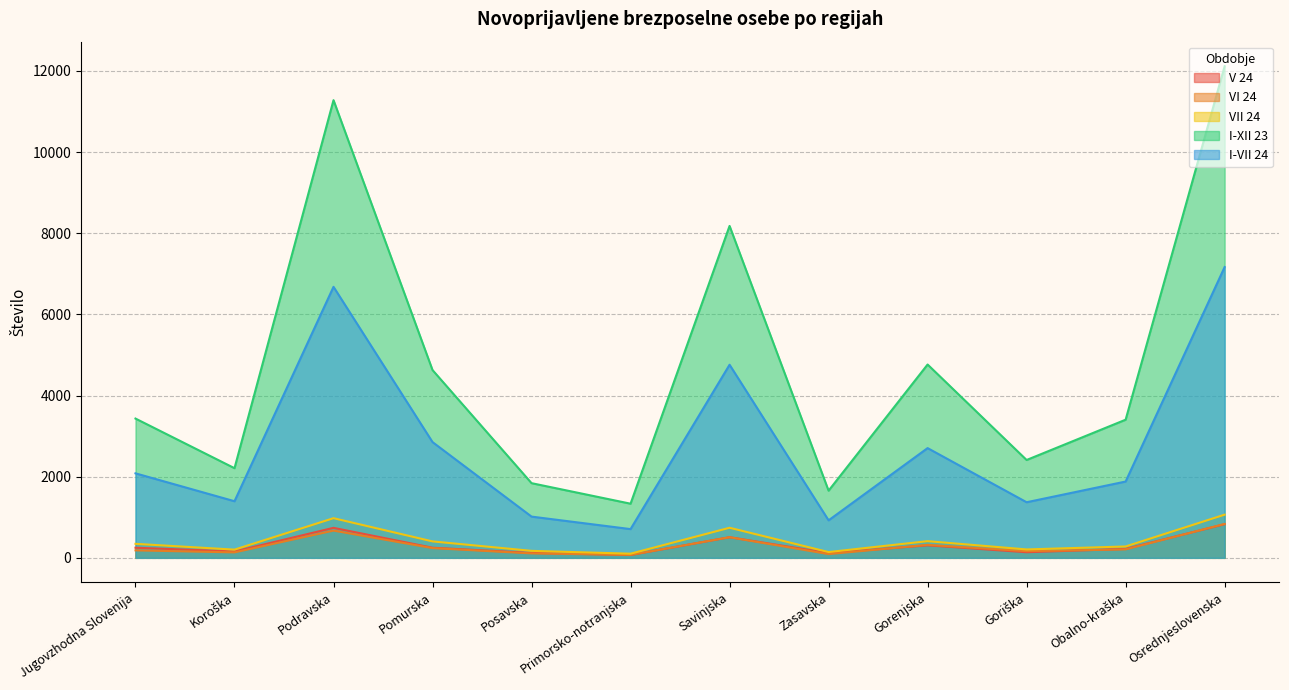

What is the maximum value shown in the chart?

12114